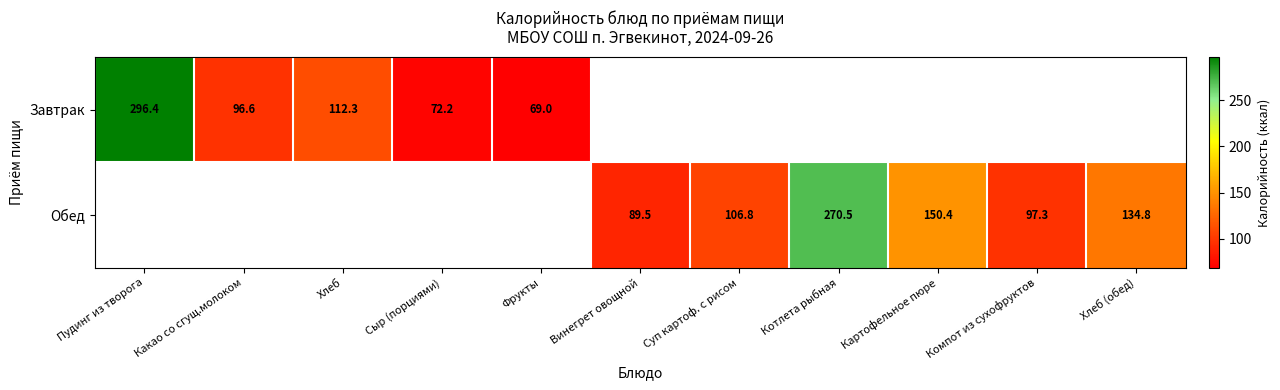

Which label corresponds to the largest value in the chart?

Пудинг из творога